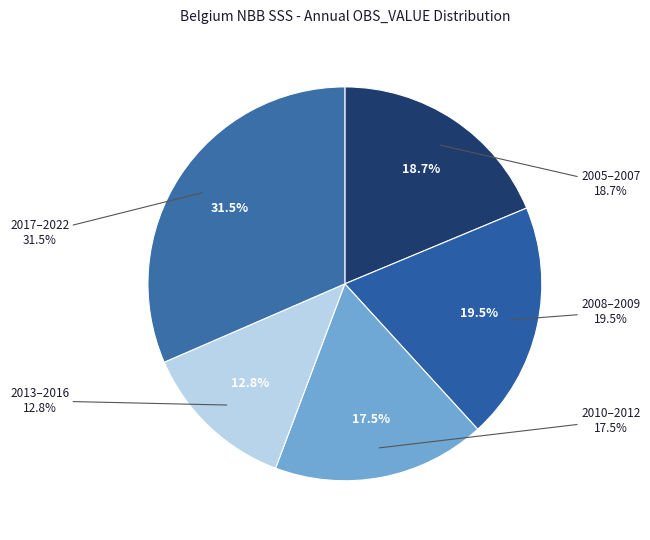

The 2021 slice represents 12% of the pie. True or false?

False